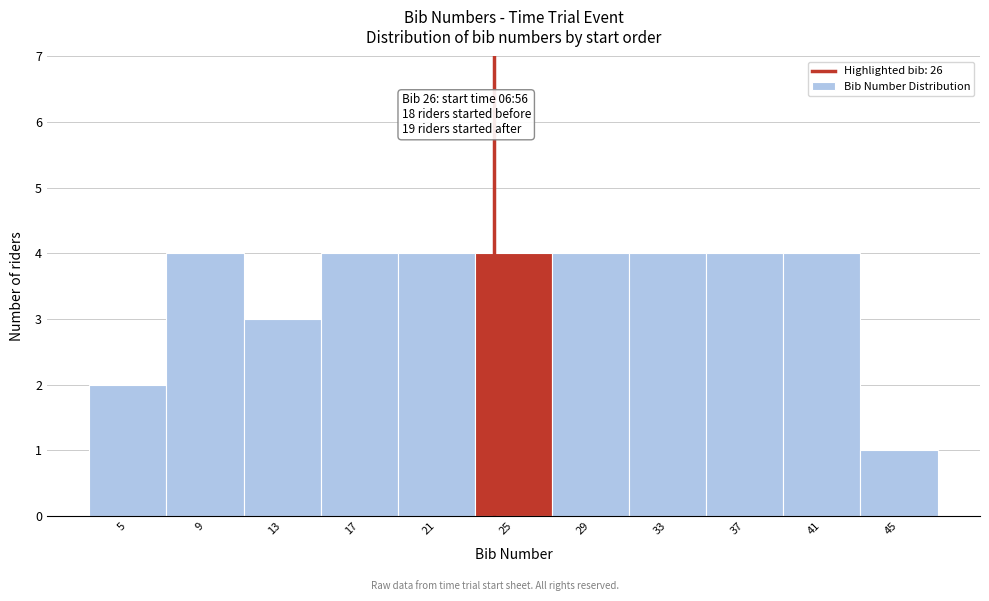

Reading left to right, transcribe all the data shown in this chart.

5=2	9=4	13=3	17=4	21=4	25=4	29=4	33=4	37=4	41=4	45=1